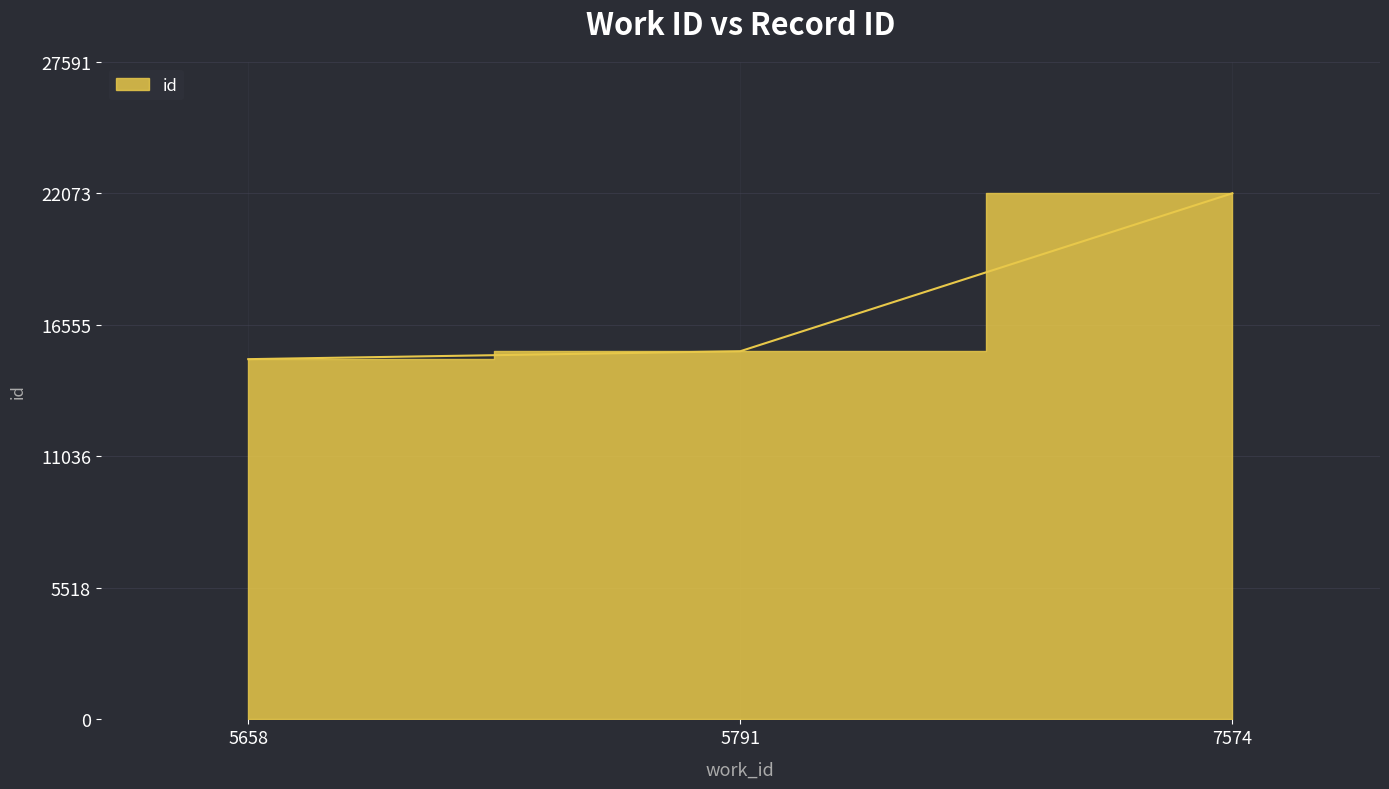

How many lines are shown in the chart?

1